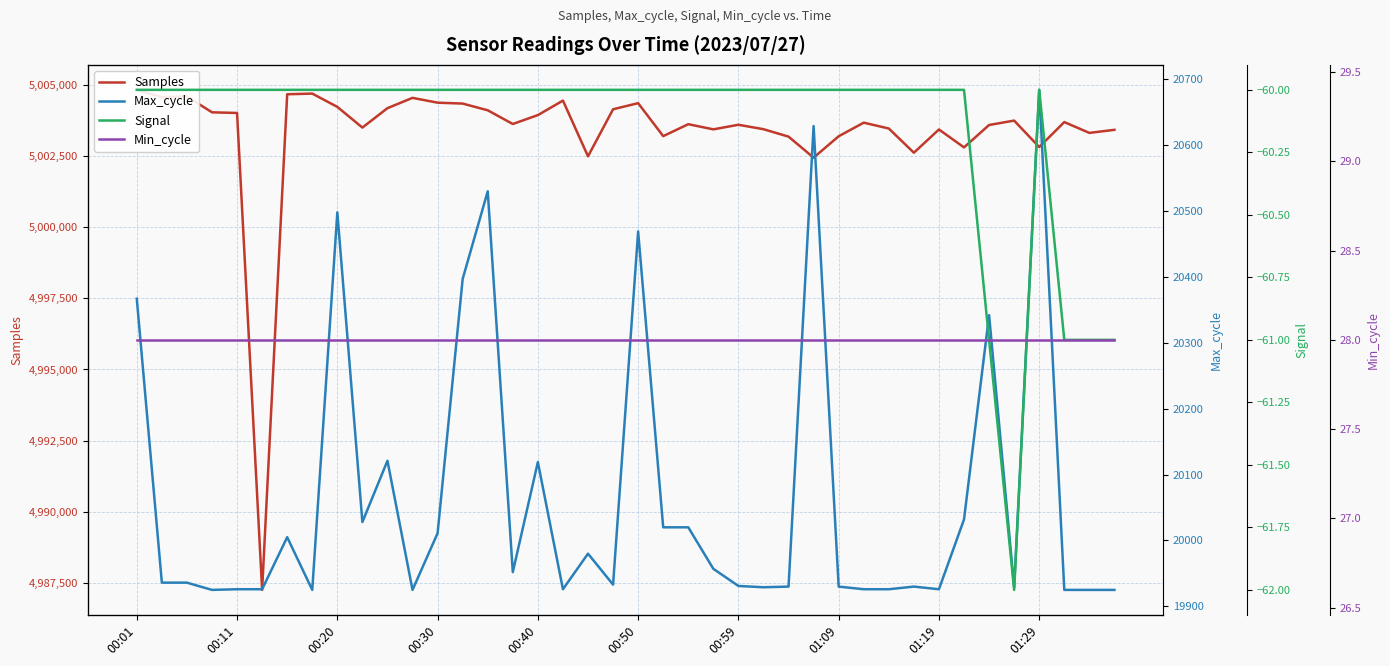

Count the Signal values in the range -60 to -59.

35